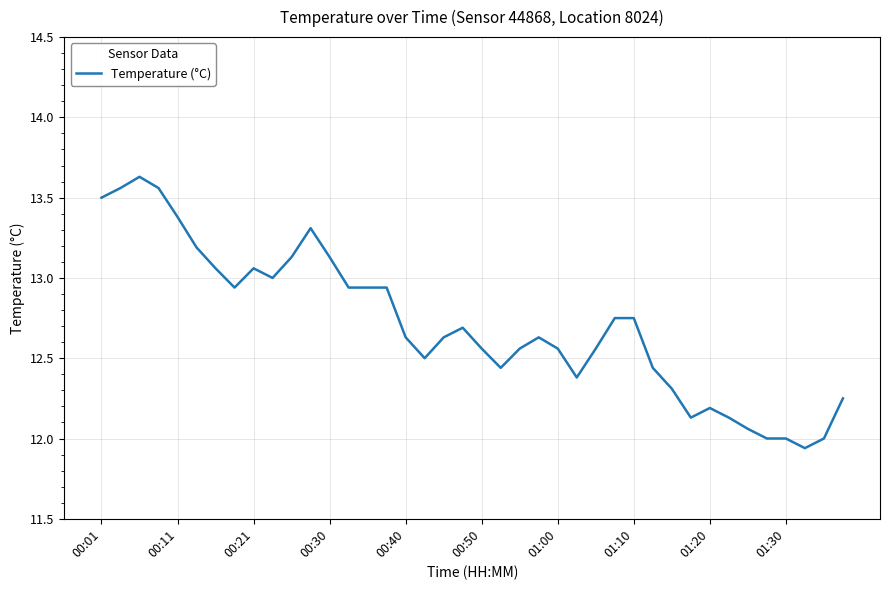

What is the difference between the maximum and minimum values?

1.7